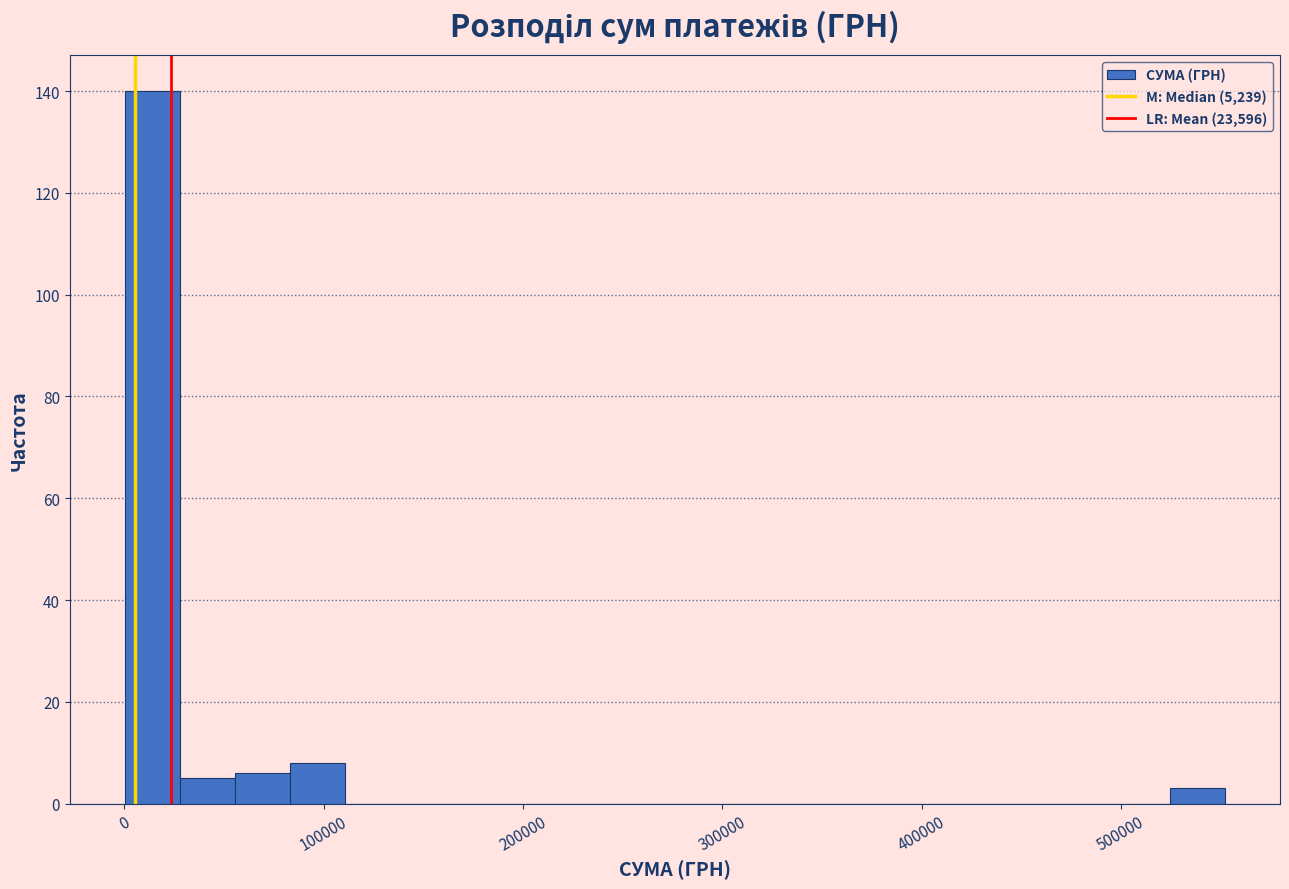

Read against the x-axis, roughly where is the centre of the tallest bar?

10000